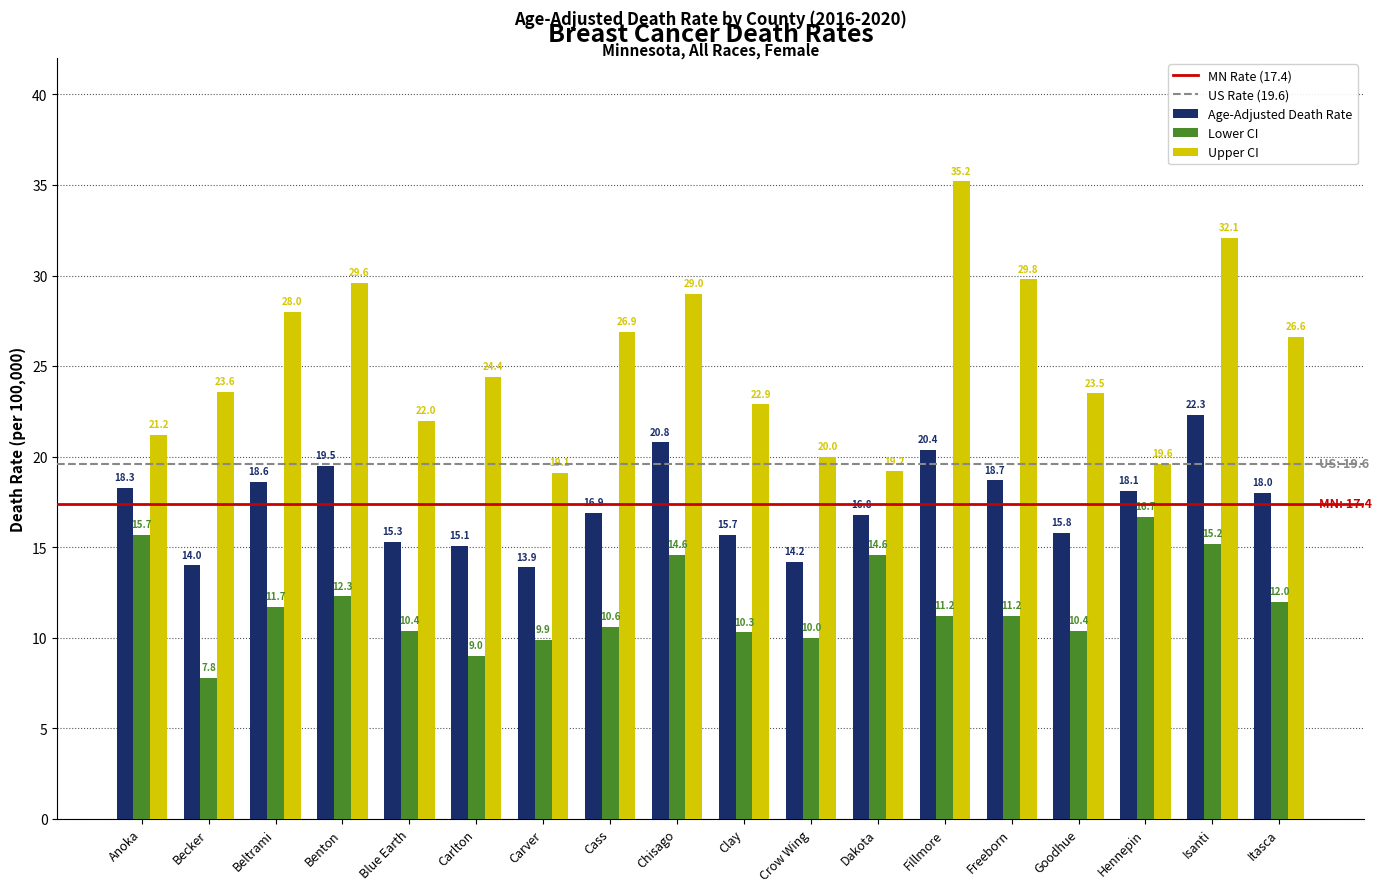

At Goodhue, list the series in order from smallest to largest.

Lower CI, Age-Adjusted Death Rate, Upper CI